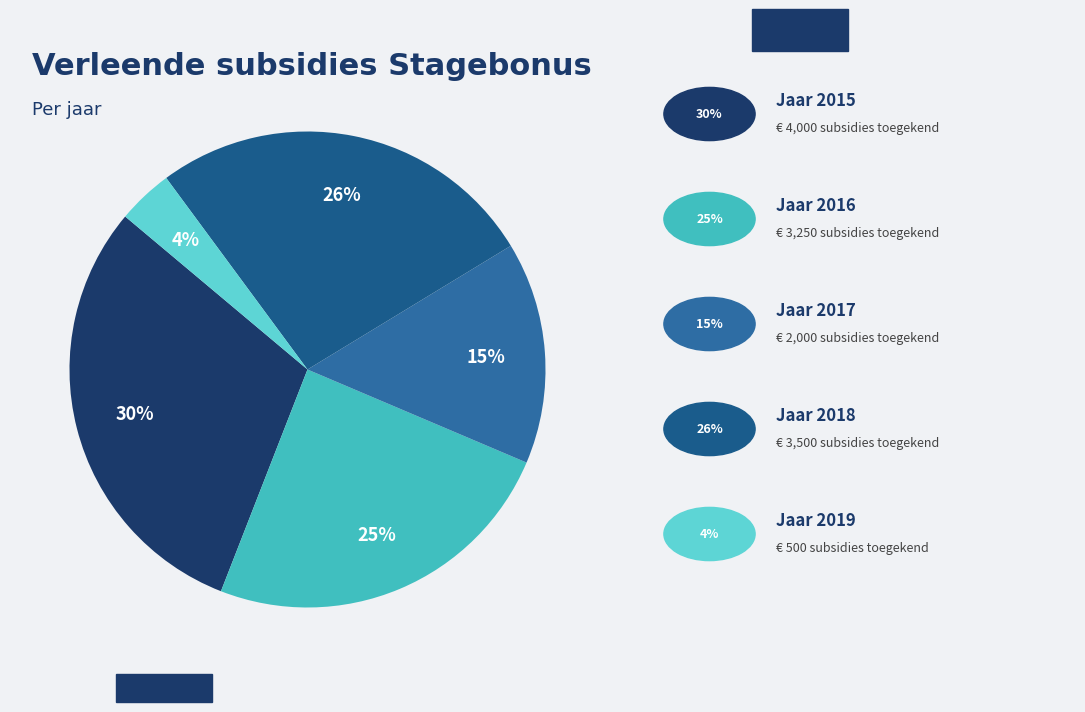

Count the number of slices in the pie.

5